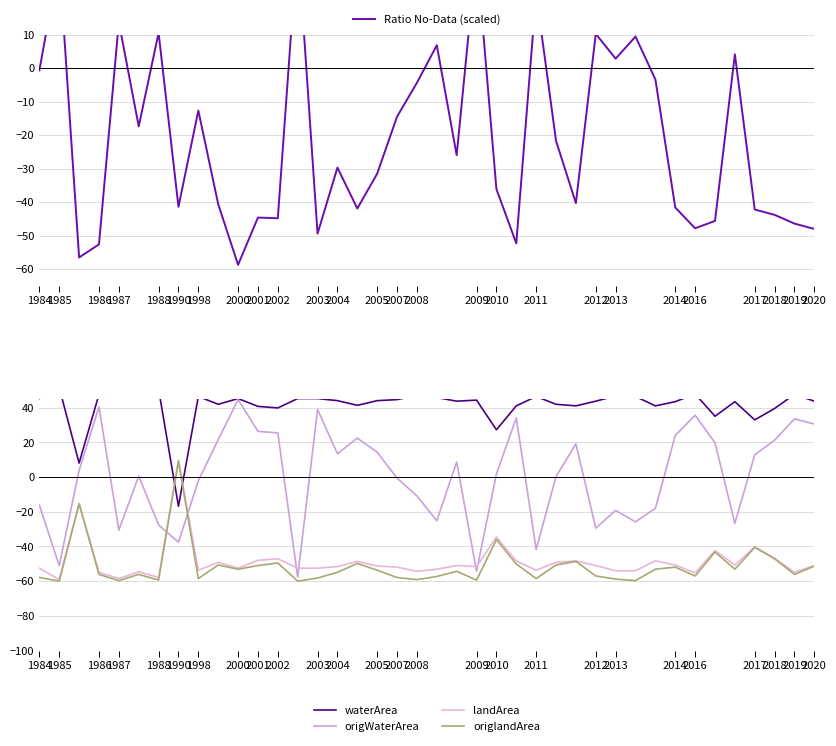

What is the difference between the maximum and second lowest values in the origlandArea series?

69.3